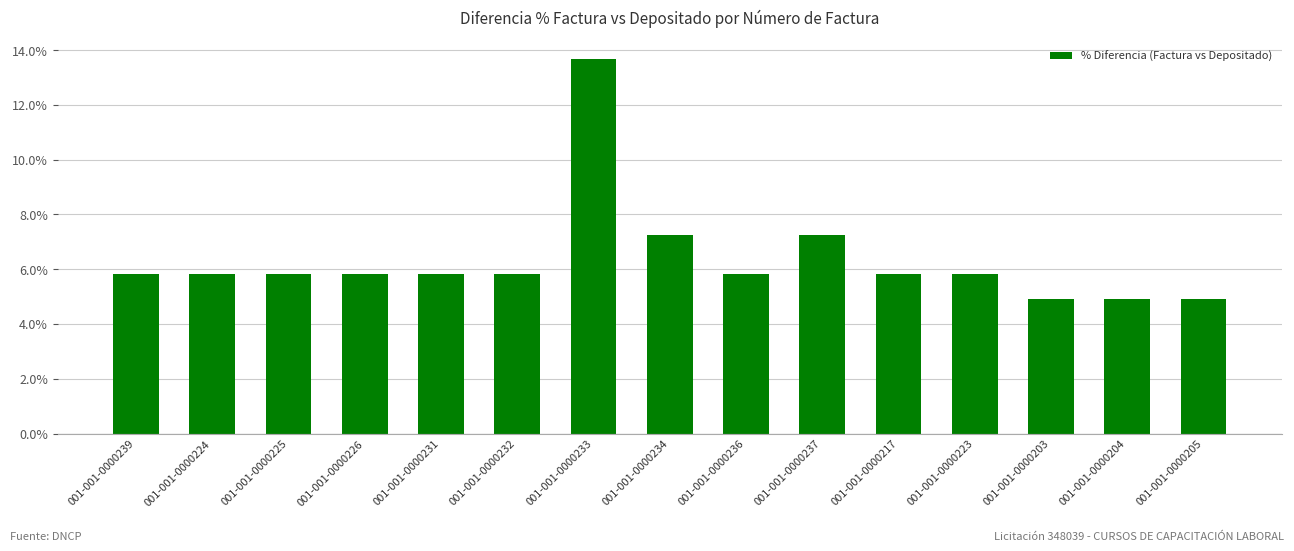

What is the difference between the values at 001-001-0000234 and 001-001-0000205?

2.3